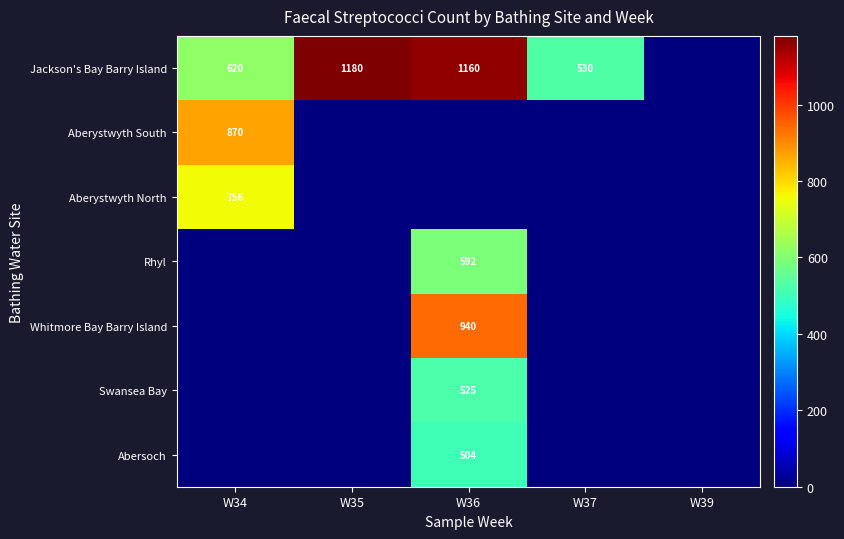

Is it true that Whitmore Bay Barry Island equals 1676 at W36?

False